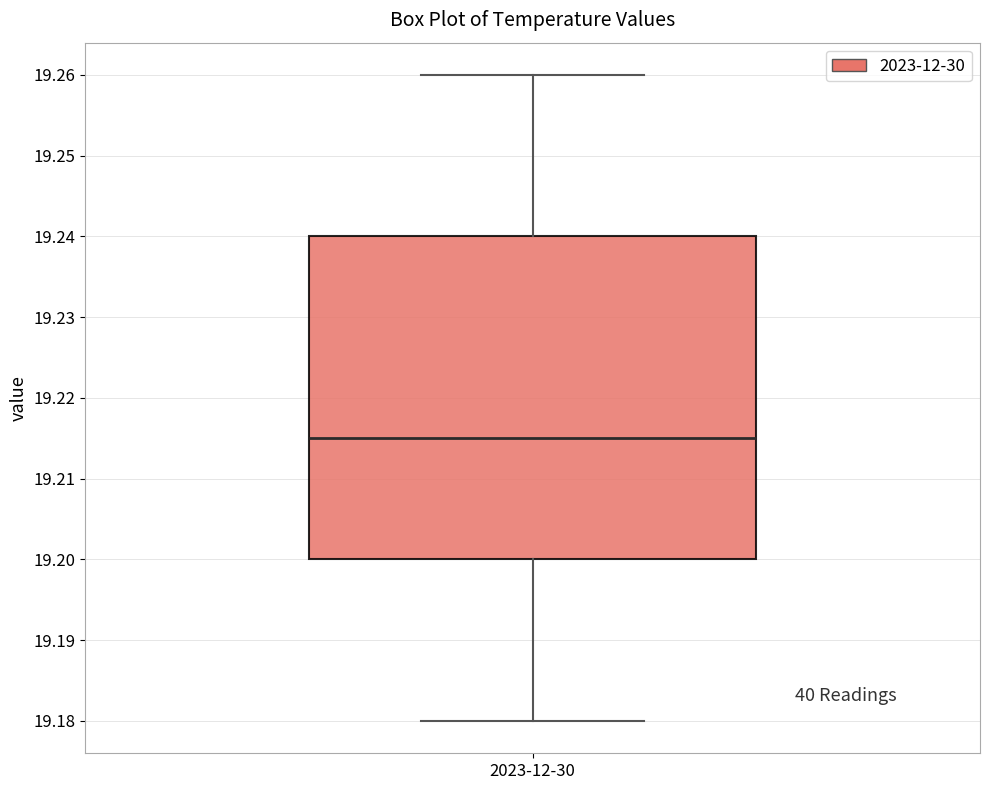

Read this box plot against the y-axis: the position of the median line, the range covered by the box, and the ends of both whiskers. The values are not printed on the chart, so give them approximately, as read against the axis.

median 19.215, box 19.200 to 19.240, whiskers 19.180 to 19.260